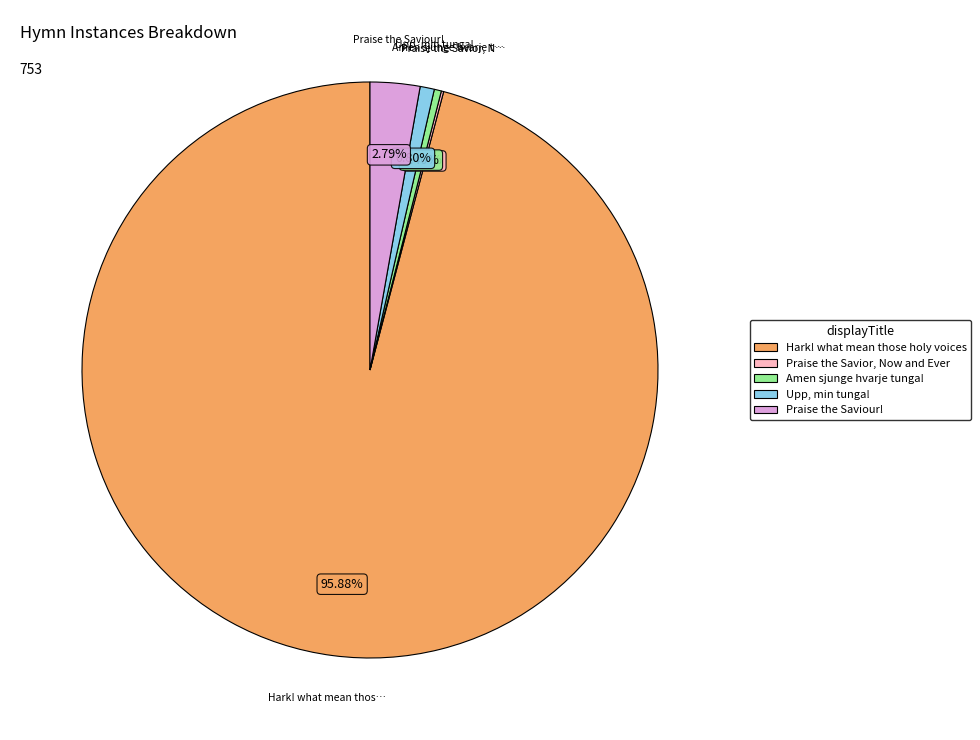

Which has a higher value, Amen sjunge hvarje tunga! or Praise the Saviour!?

Praise the Saviour!